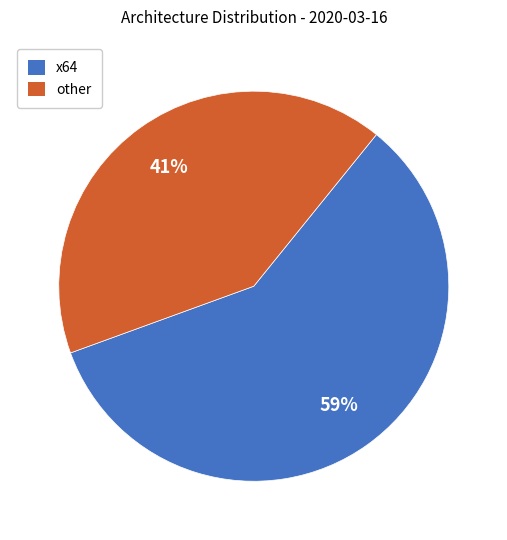

Does any single category account for the majority?

Yes